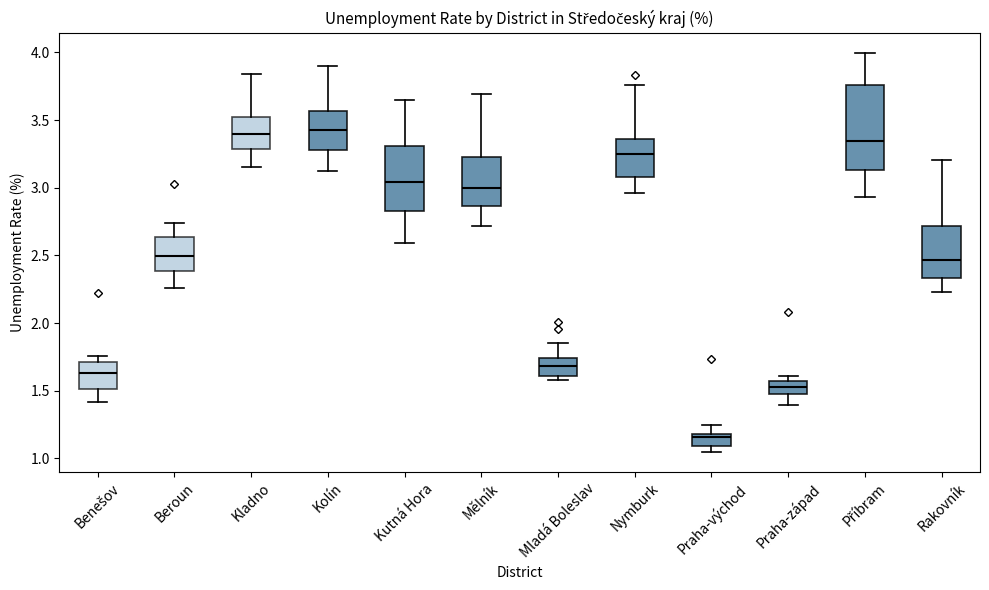

Where is the lower edge of the box for Benešov on the y-axis? The values are not printed on the chart, so give them approximately, as read against the axis.

1.50